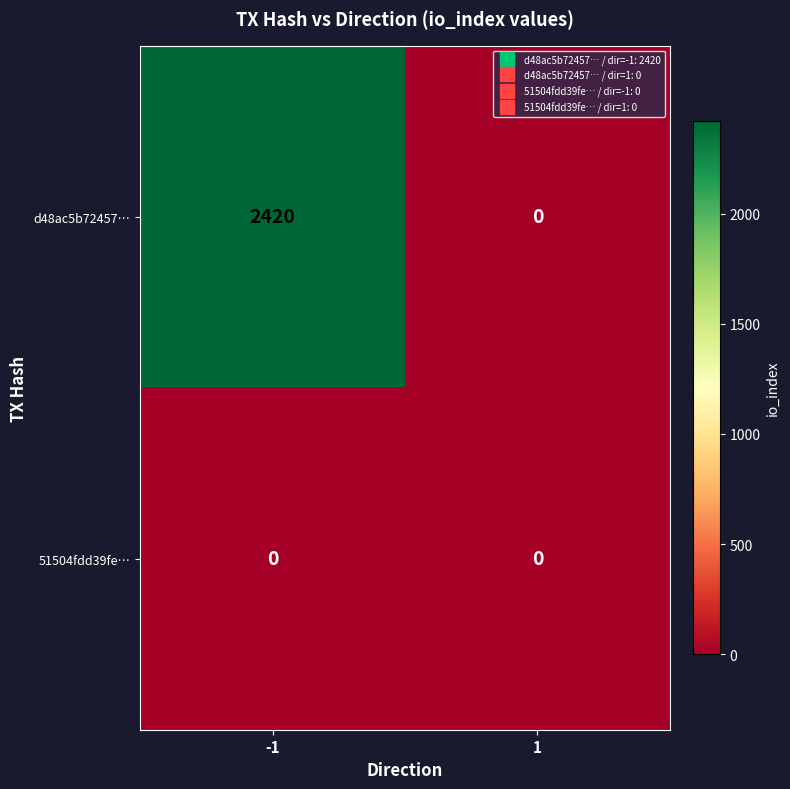

Rank the series by their maximum value, from lowest to highest.

51504fdd39fe…, d48ac5b72457…